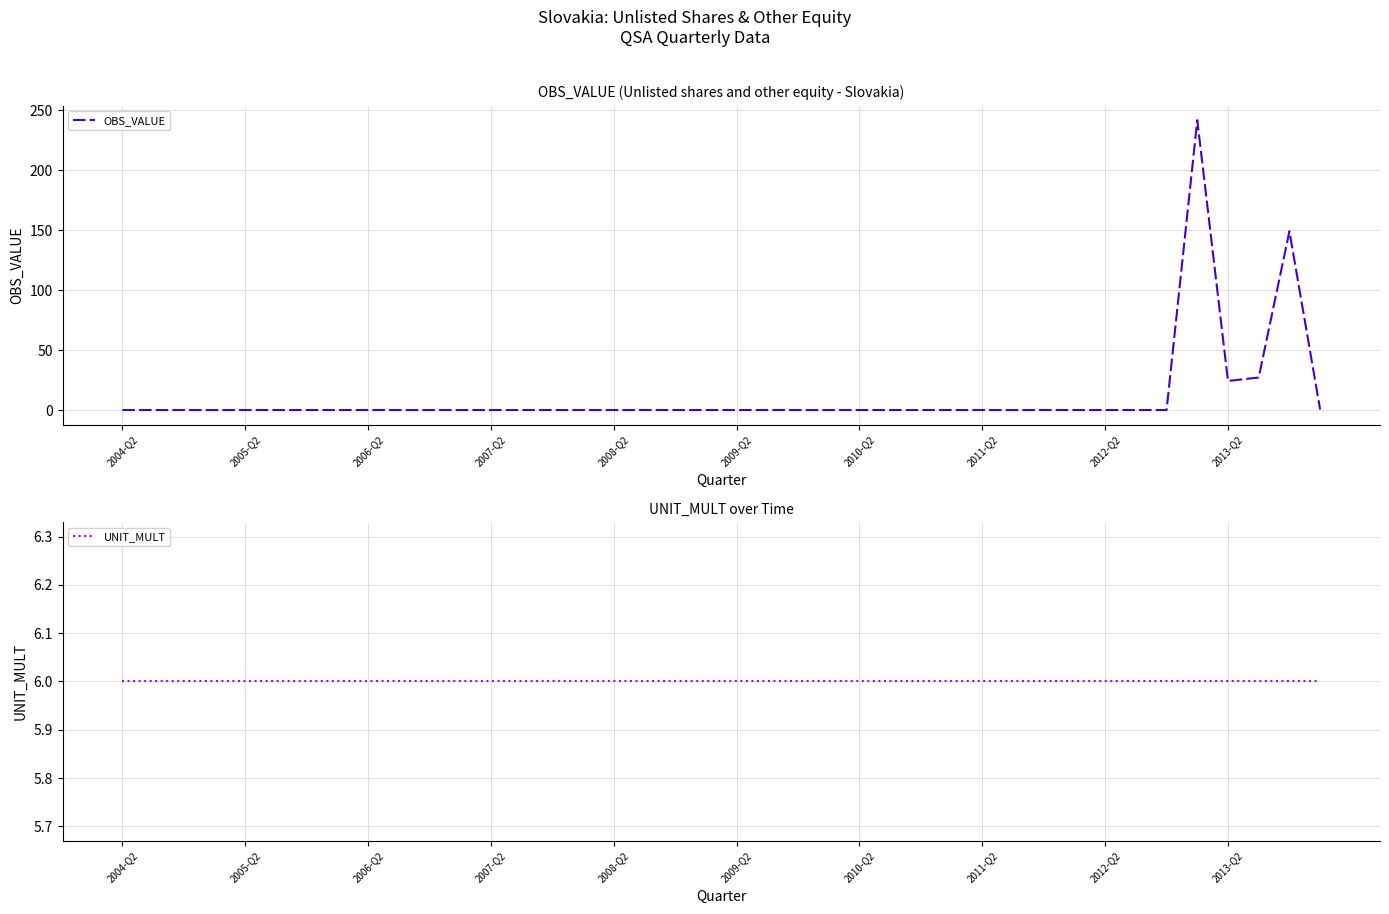

What is the highest value of the OBS_VALUE series?

241.5